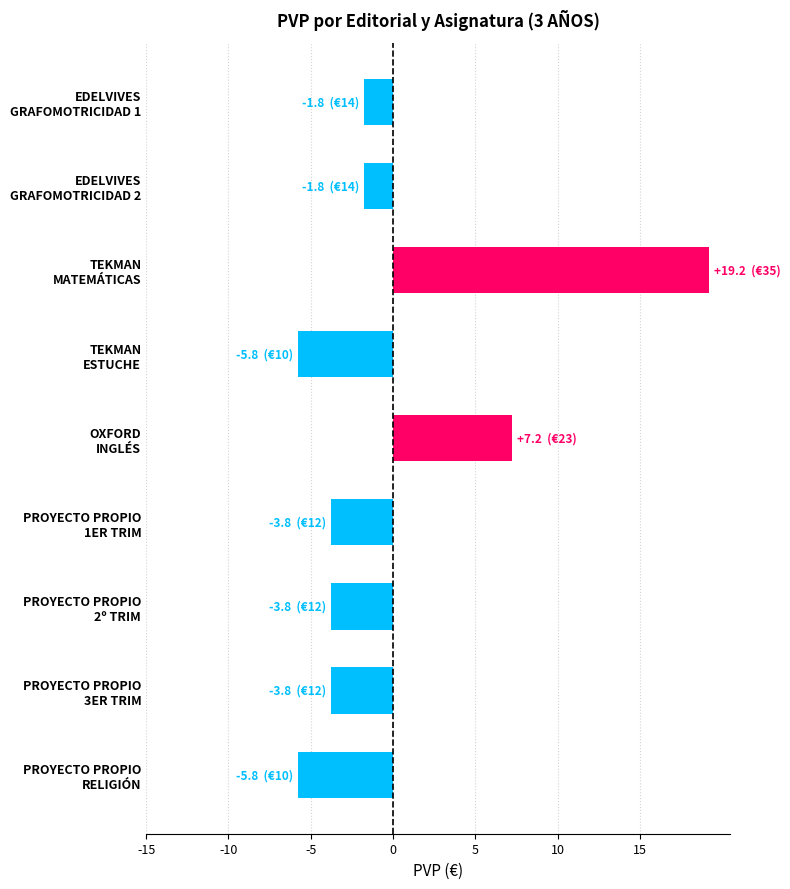

How many values are above zero?

2